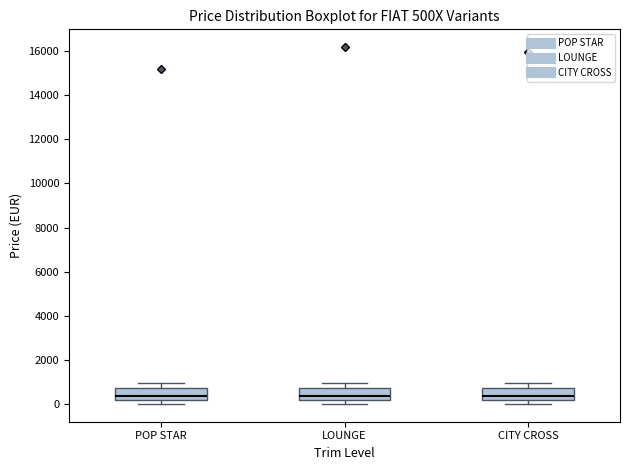

Where is the upper edge of the box for LOUNGE on the y-axis? The values are not printed on the chart, so give them approximately, as read against the axis.

800